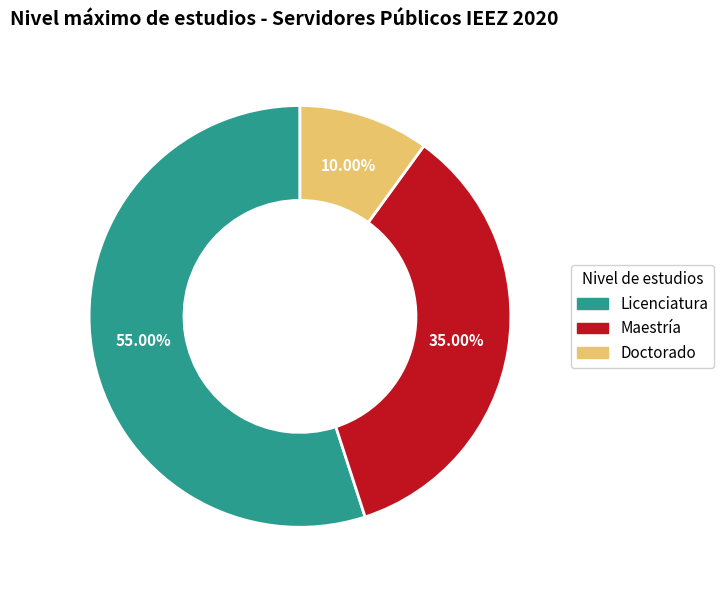

Combined, what portion of the pie is Maestría and Doctorado?

45.0%